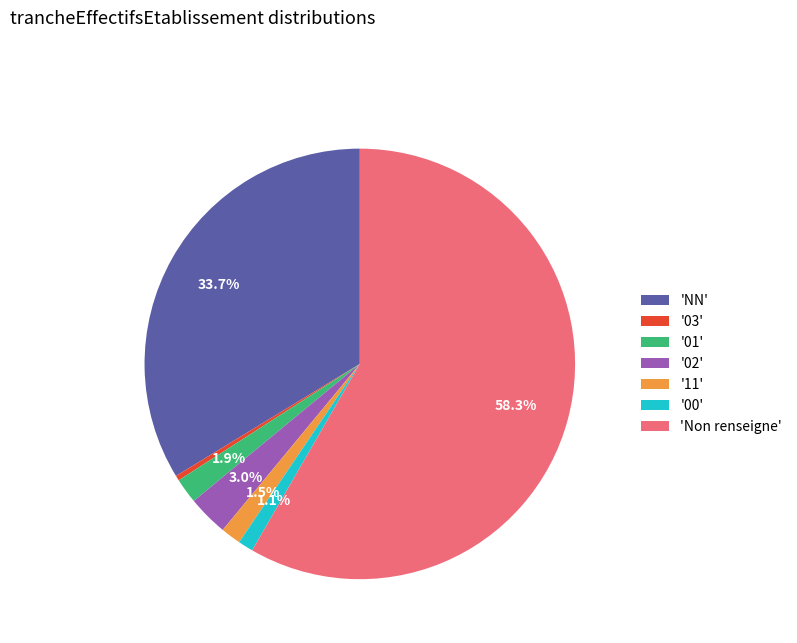

Which slice is the largest?

'Non renseigne'